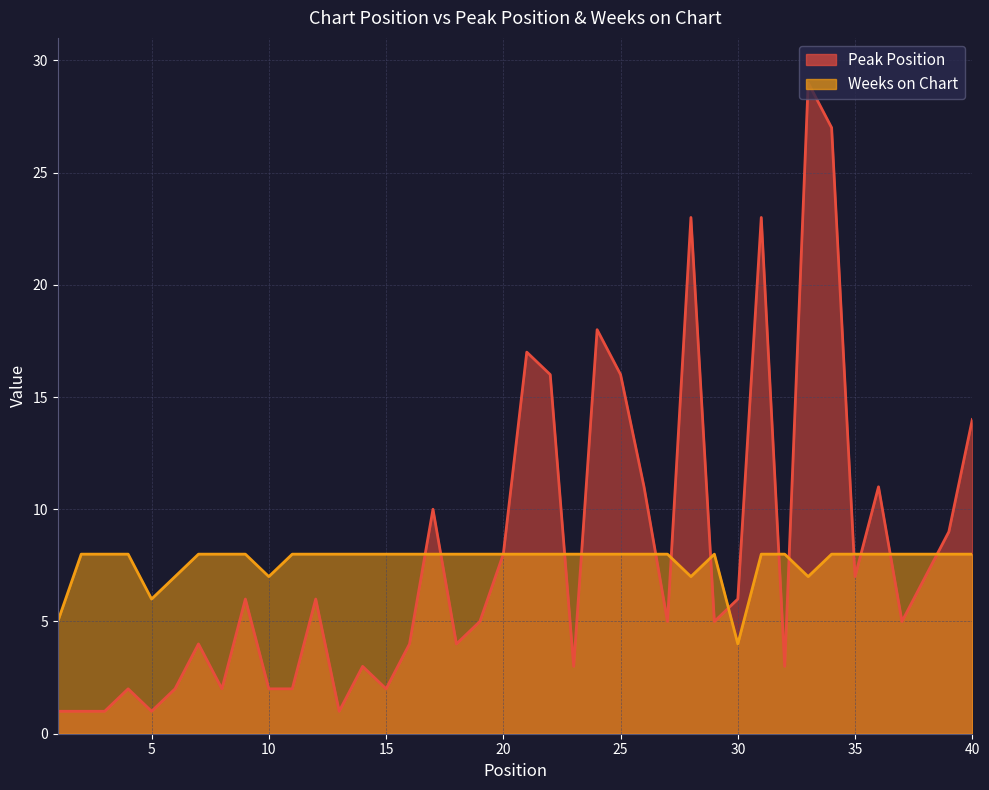

True or false: Weeks on Chart and Peak Position intersect in this chart.

True